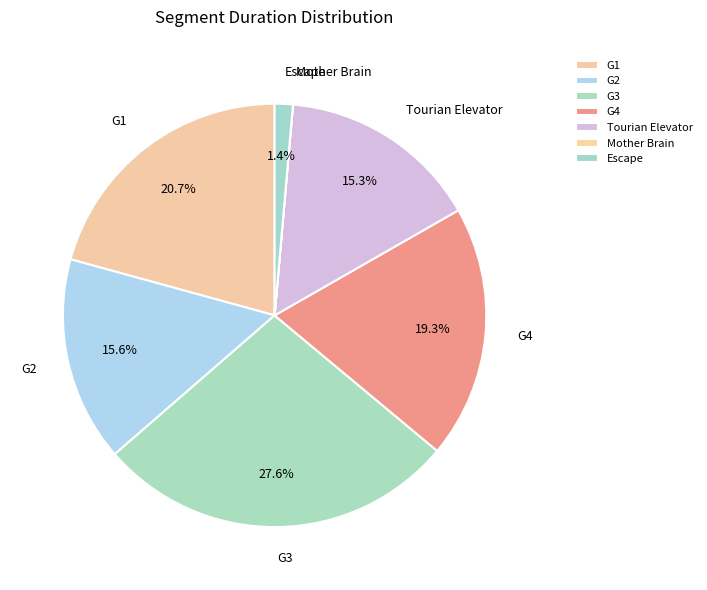

To the nearest percent, what is the combined percentage of G2 and G1?

36%